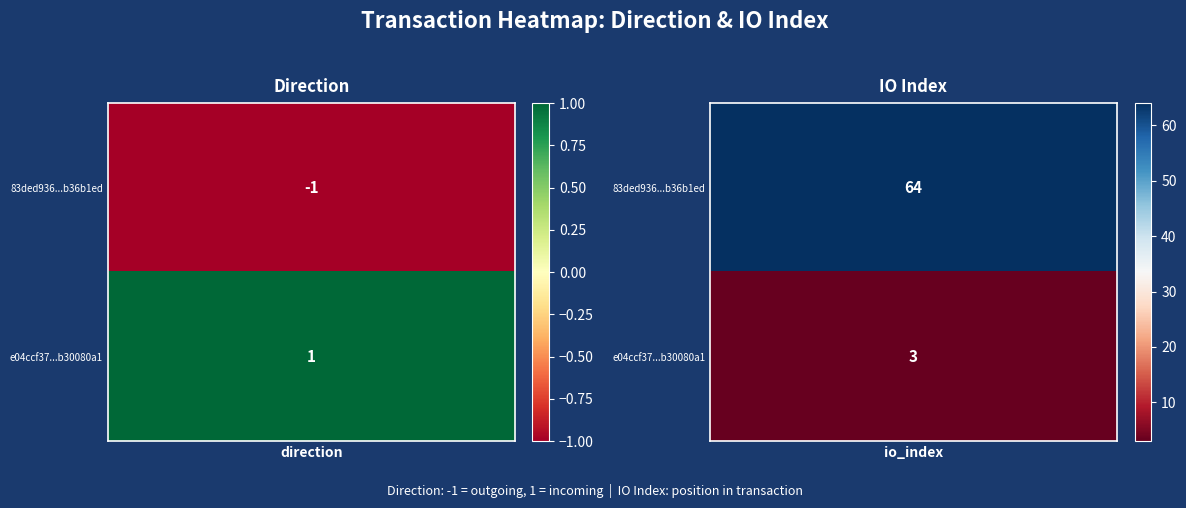

Which series has the largest total across all categories?

83ded9360bad38aac73f75c90d63b794b36b1ed